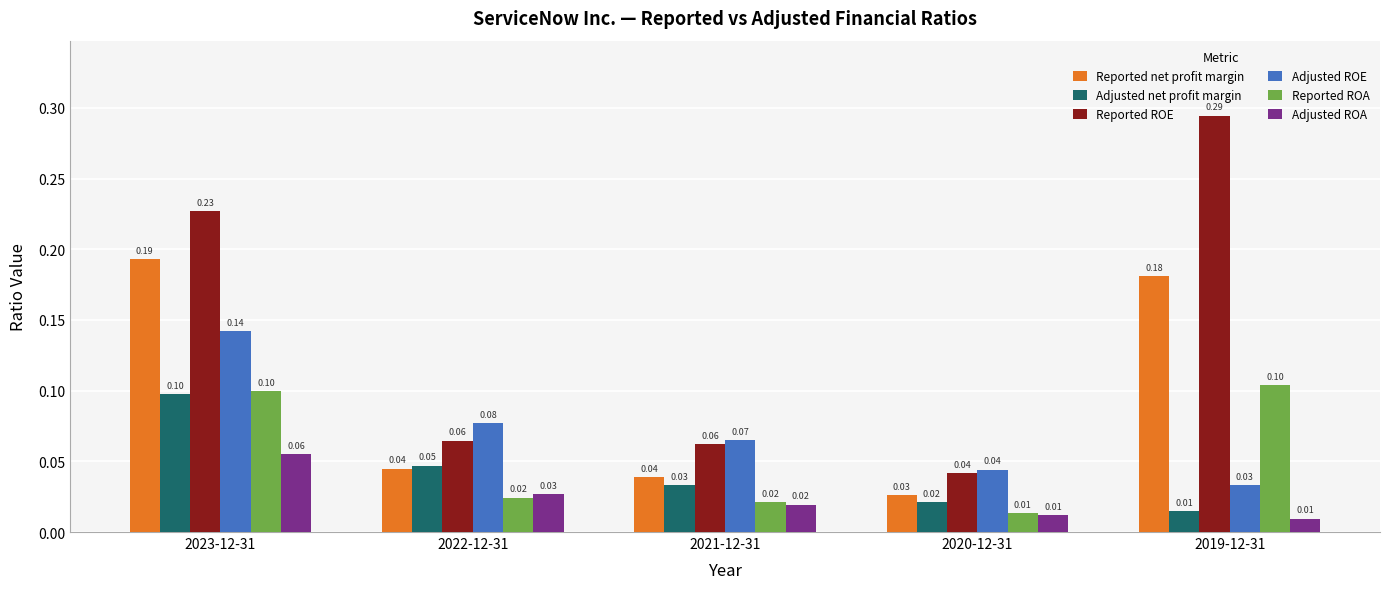

What position from the left is 2020-12-31?

4